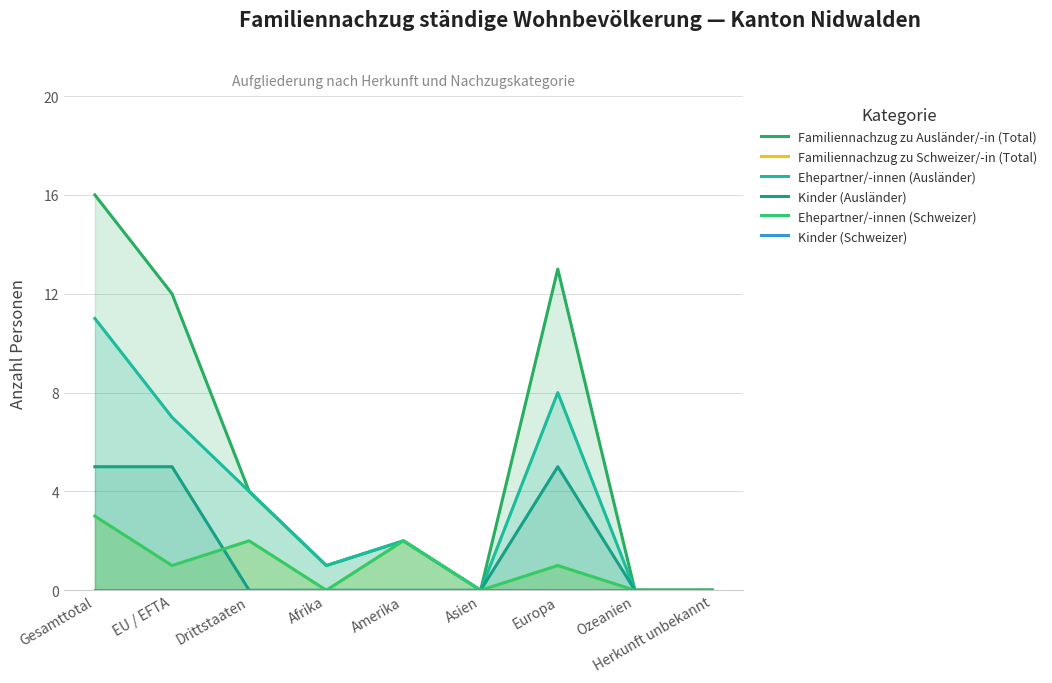

Is it true that Kinder (Ausländer) equals -3 at Herkunft unbekannt?

False